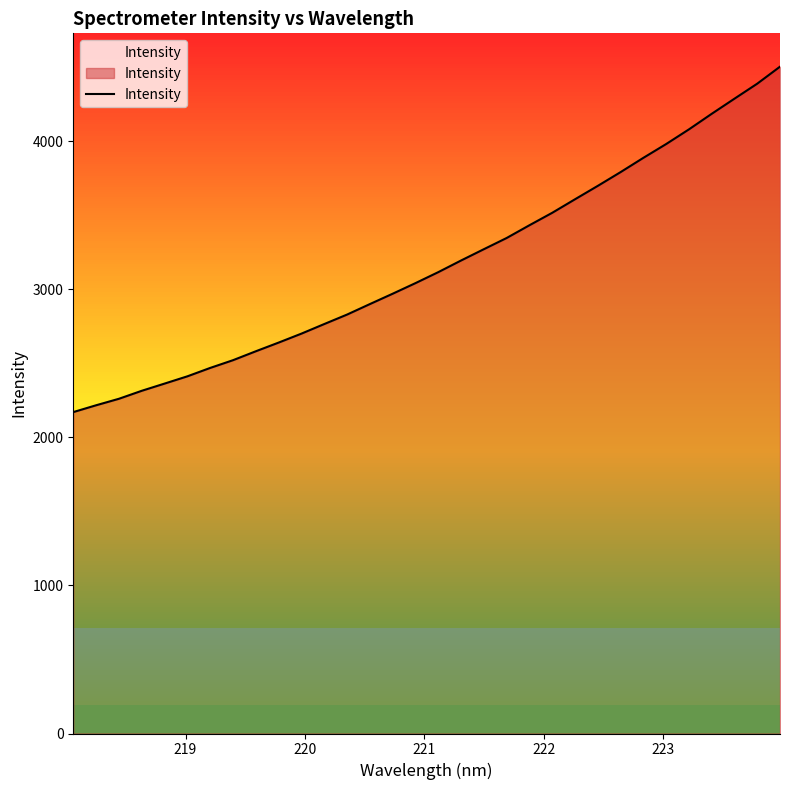

What is the difference between the maximum and minimum values?

2332.6